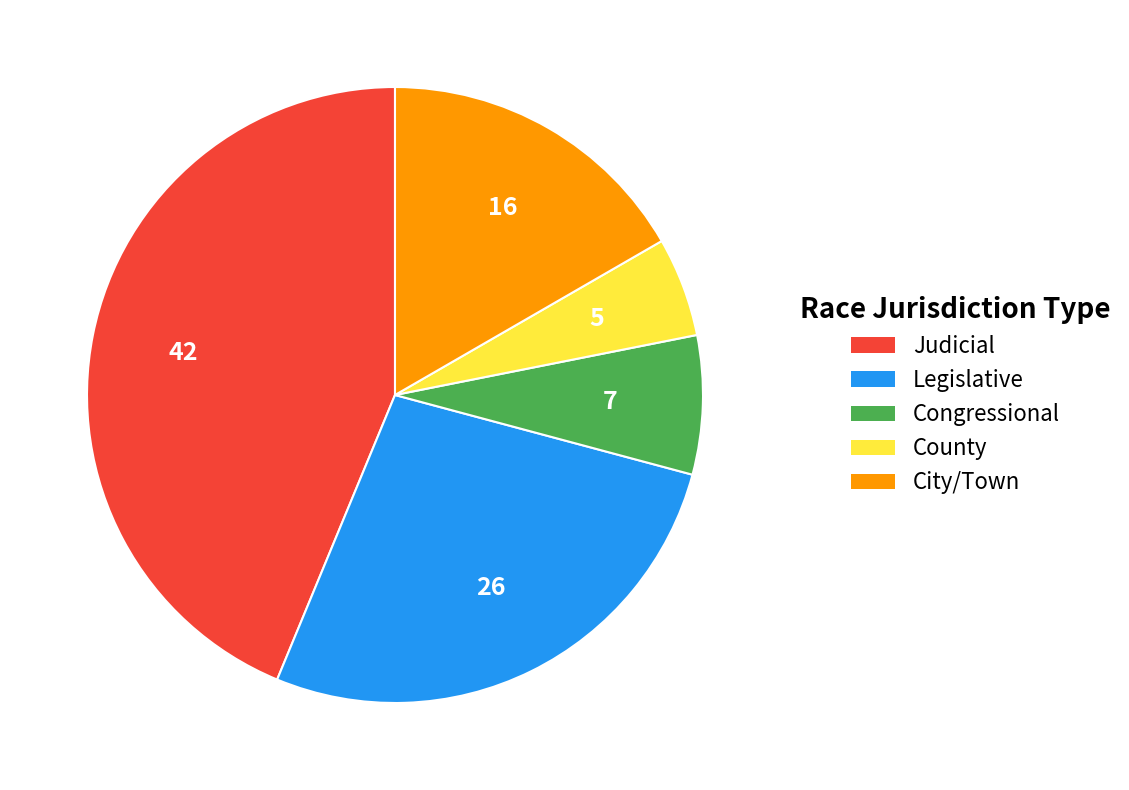

Is there a majority slice in this chart?

No